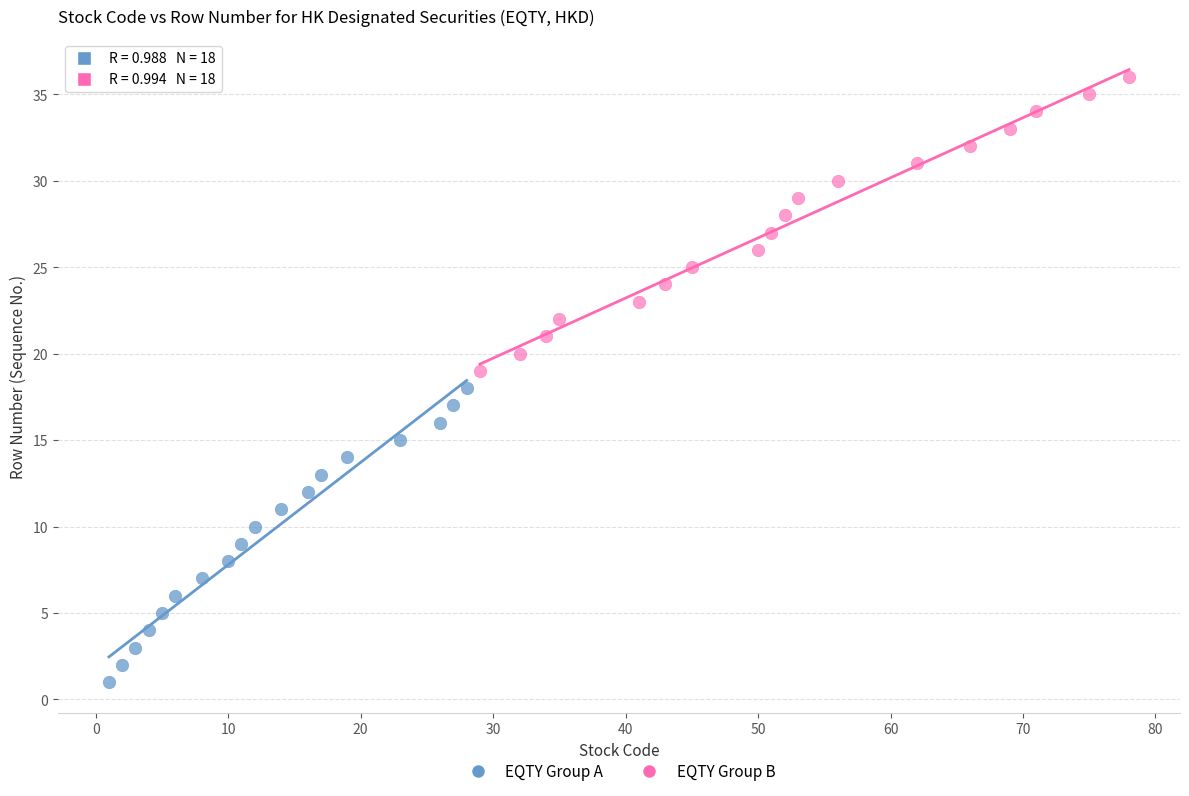

Which series reaches the maximum Y coordinate?

EQTY Group B